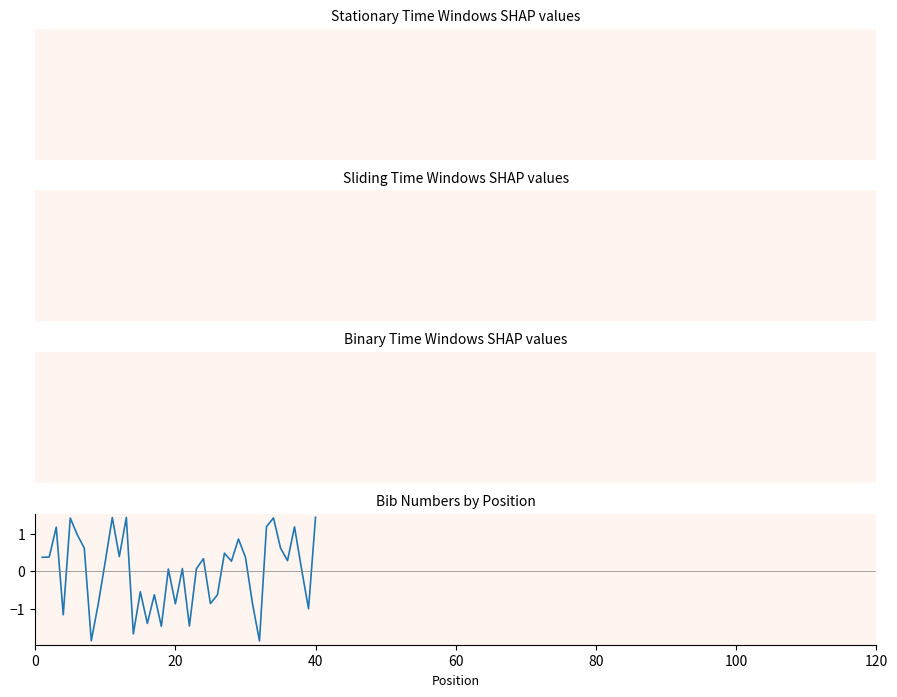

What is the greatest value displayed?

1.4